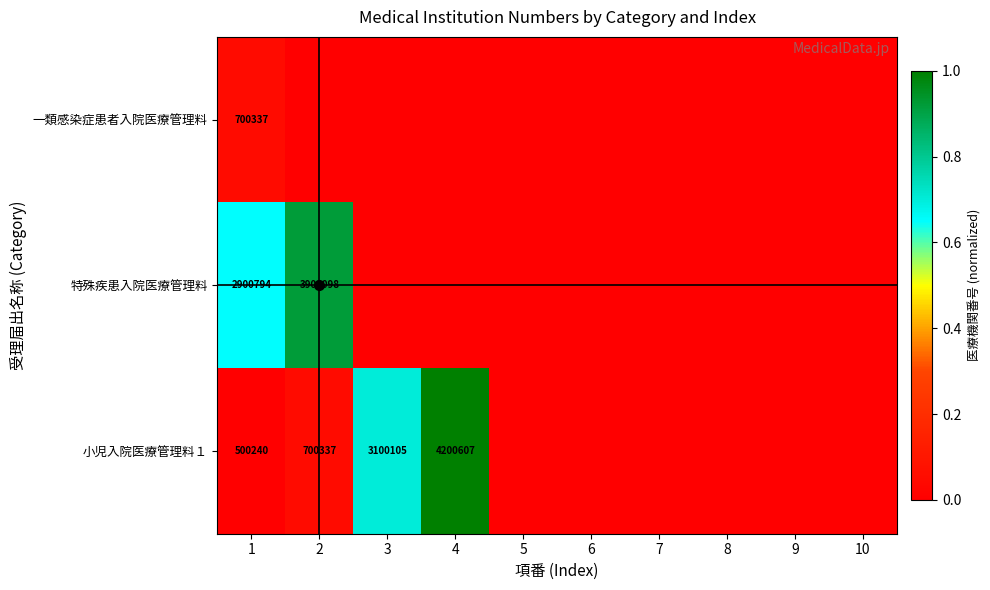

True or false: 小児入院医療管理料１ has a value of 500240 at 1.

True